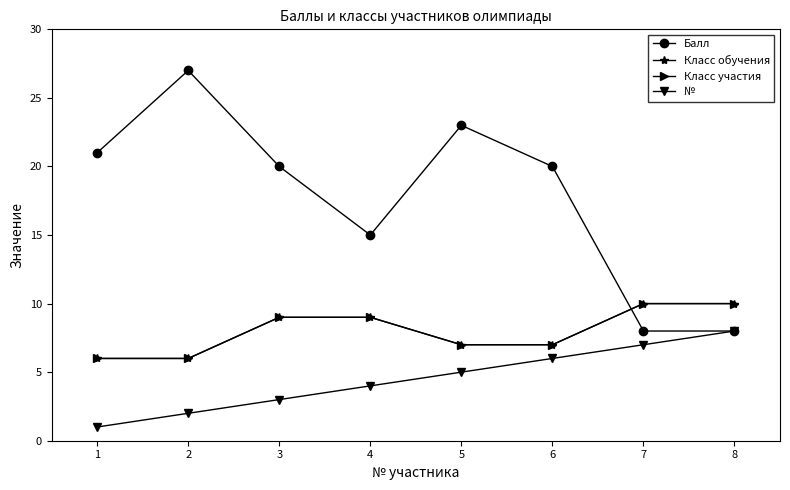

Does the chart have visible grid lines?

No